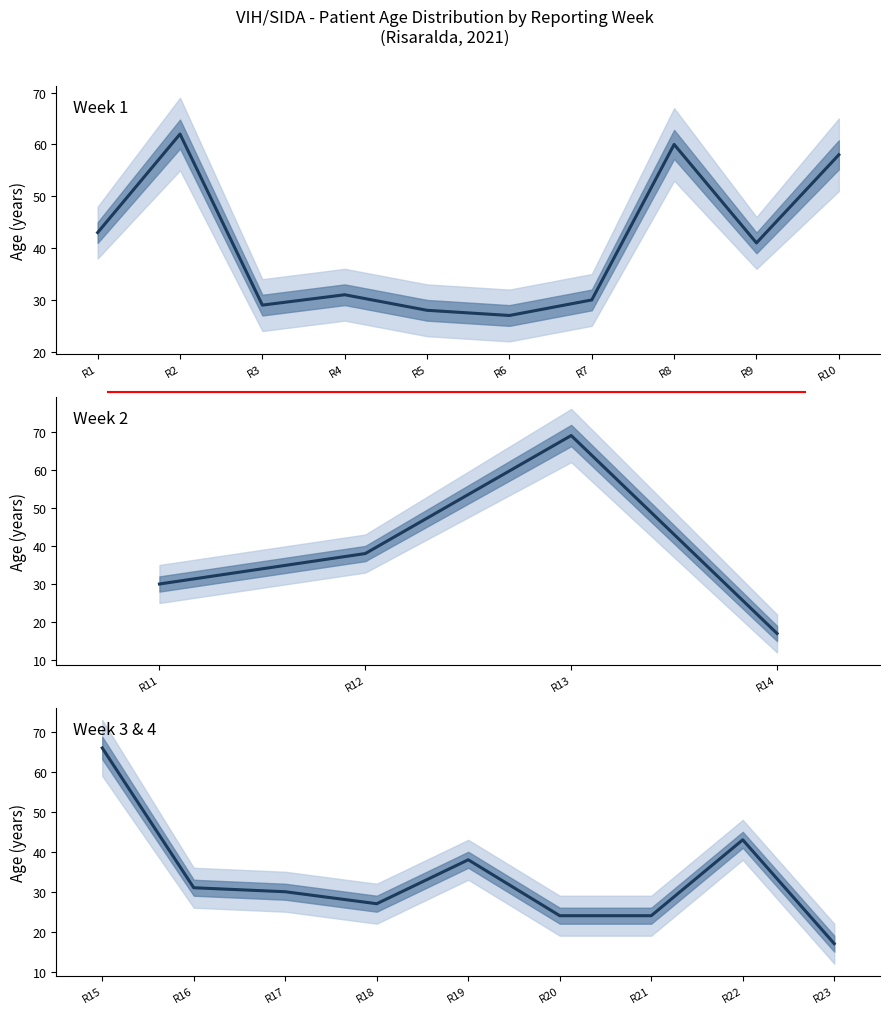

Is it true that the value at R9 is 3?

False